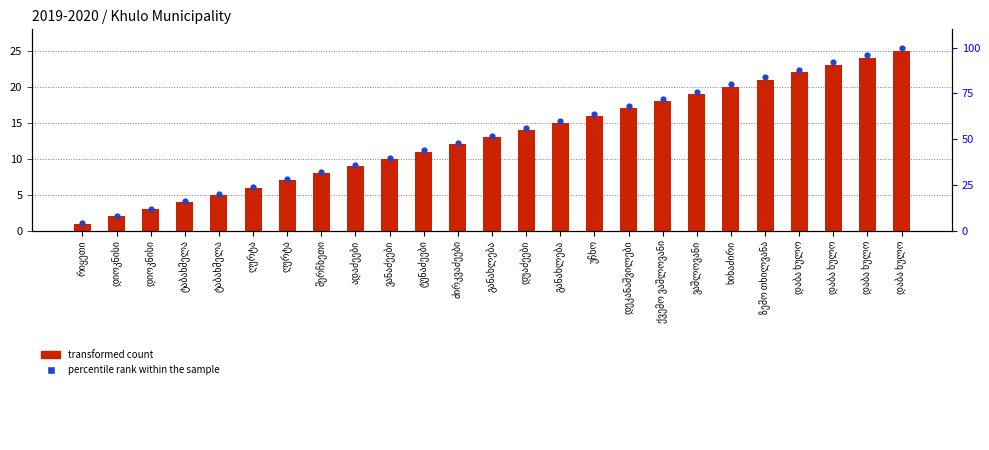

Which series has the widest spread of Y values?

percentile rank within the sample